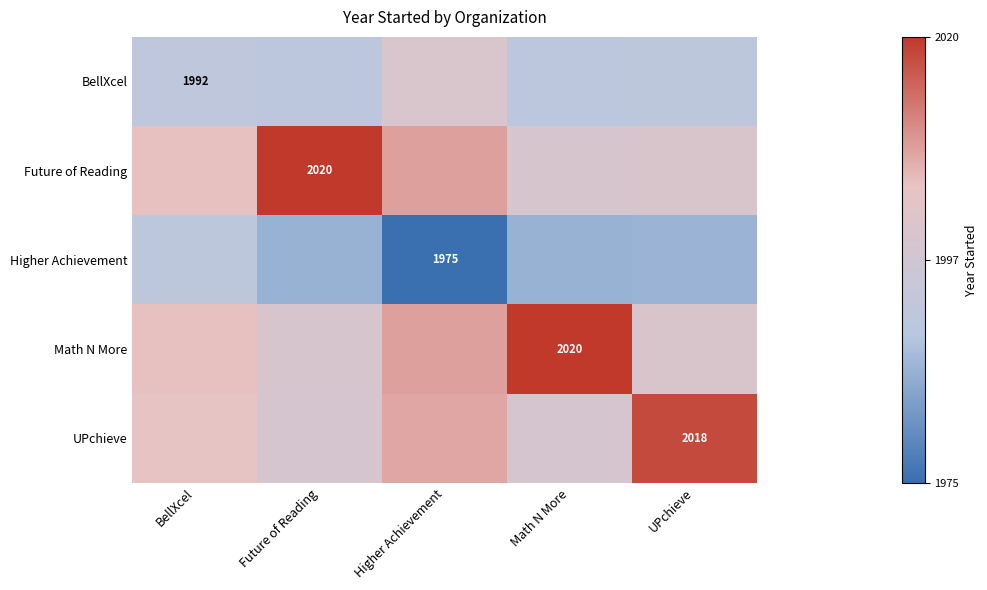

What is the spread (max minus min) of values at Math N More?

33.8